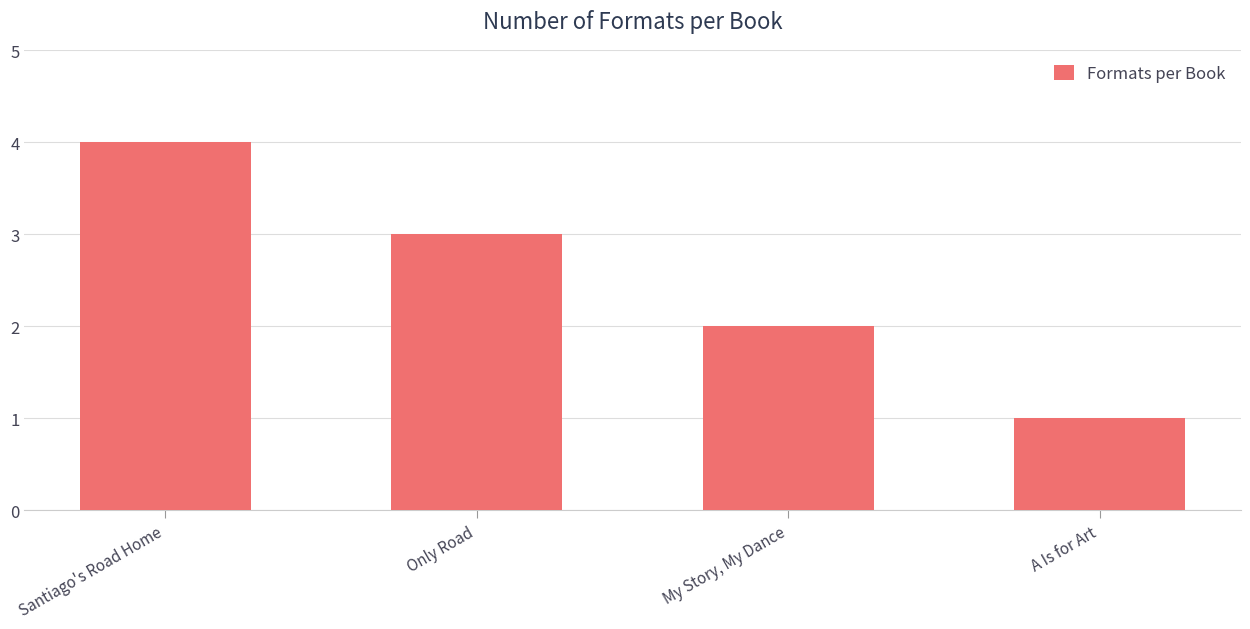

What is the label of the 4th bar from the right?

Santiago's Road Home